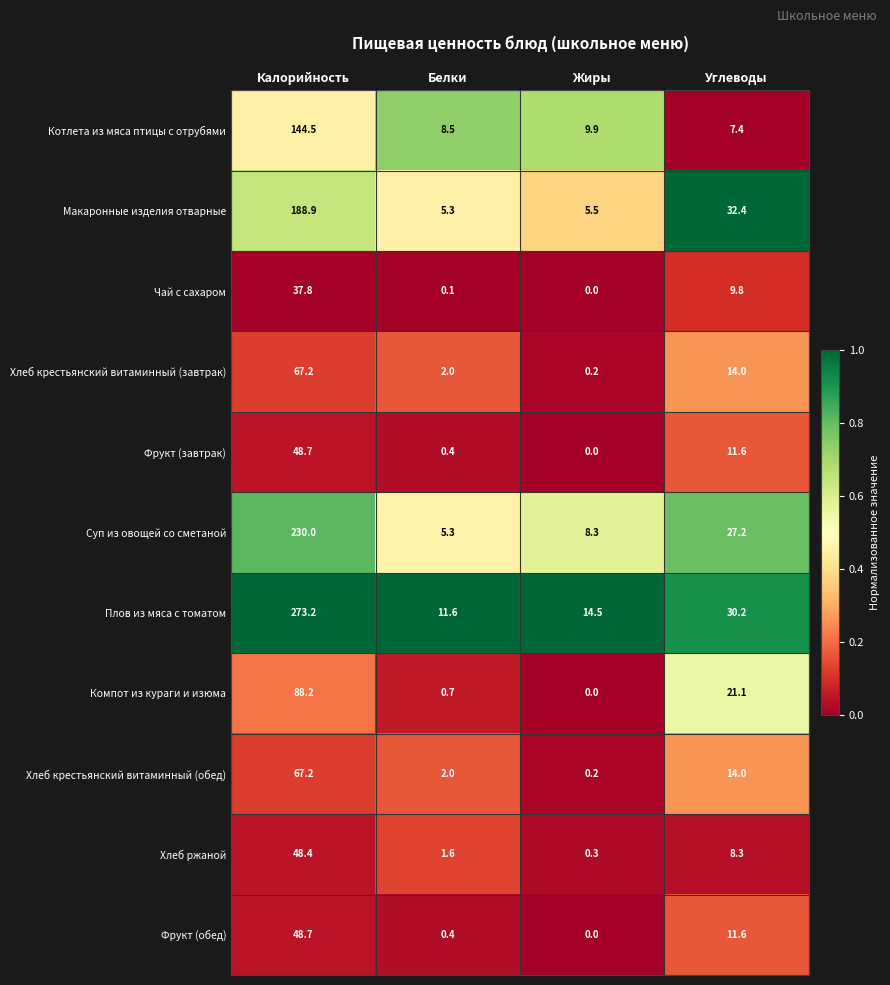

Rank the categories by Компот из кураги и изюма value from highest to lowest.

Калорийность, Углеводы, Белки, Жиры